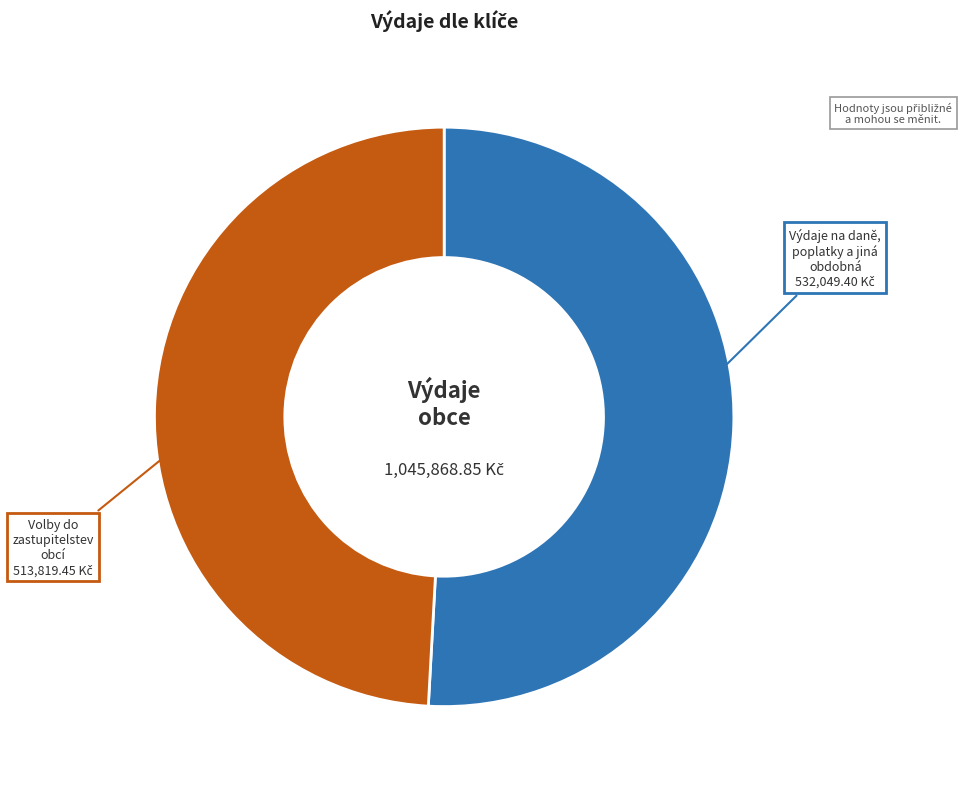

Is there a majority slice in this chart?

Yes